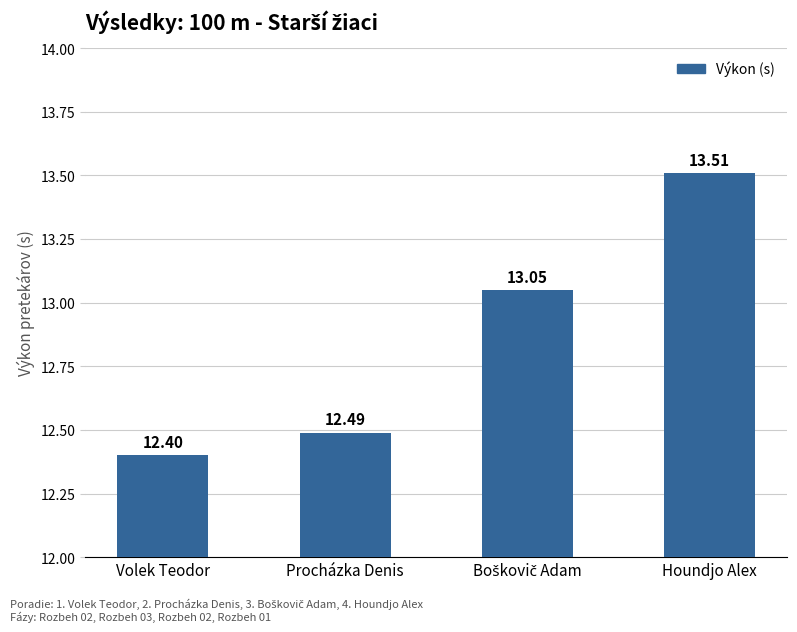

The chart shows a value of 12.4 at Volek Teodor. True or false?

True